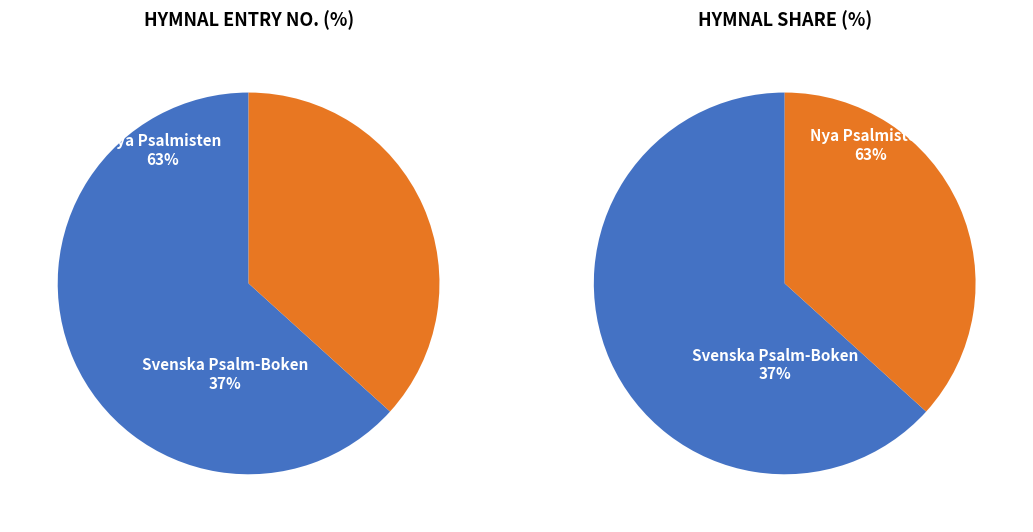

To the nearest percent, what is the difference between the Svenska Psalm-Boken (DSPB1885) and Nya Psalmisten (NPSA1903) slice percentages?

27%